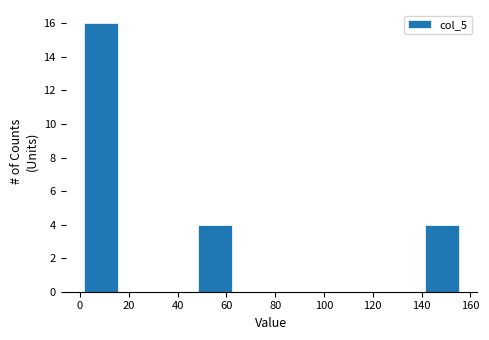

Reading left to right, list every bar in this chart as the range it spans on the x-axis followed by its height. Neither the bar edges nor the heights are printed on the chart, so give them approximately, as read against the axes.

1.0 to 16.5: 16
16.5 to 32.0: 0
32.0 to 47.5: 0
47.5 to 63.0: 4
63.0 to 78.5: 0
78.5 to 94.0: 0
94.0 to 109.5: 0
109.5 to 125.0: 0
125.0 to 140.5: 0
140.5 to 156.0: 4